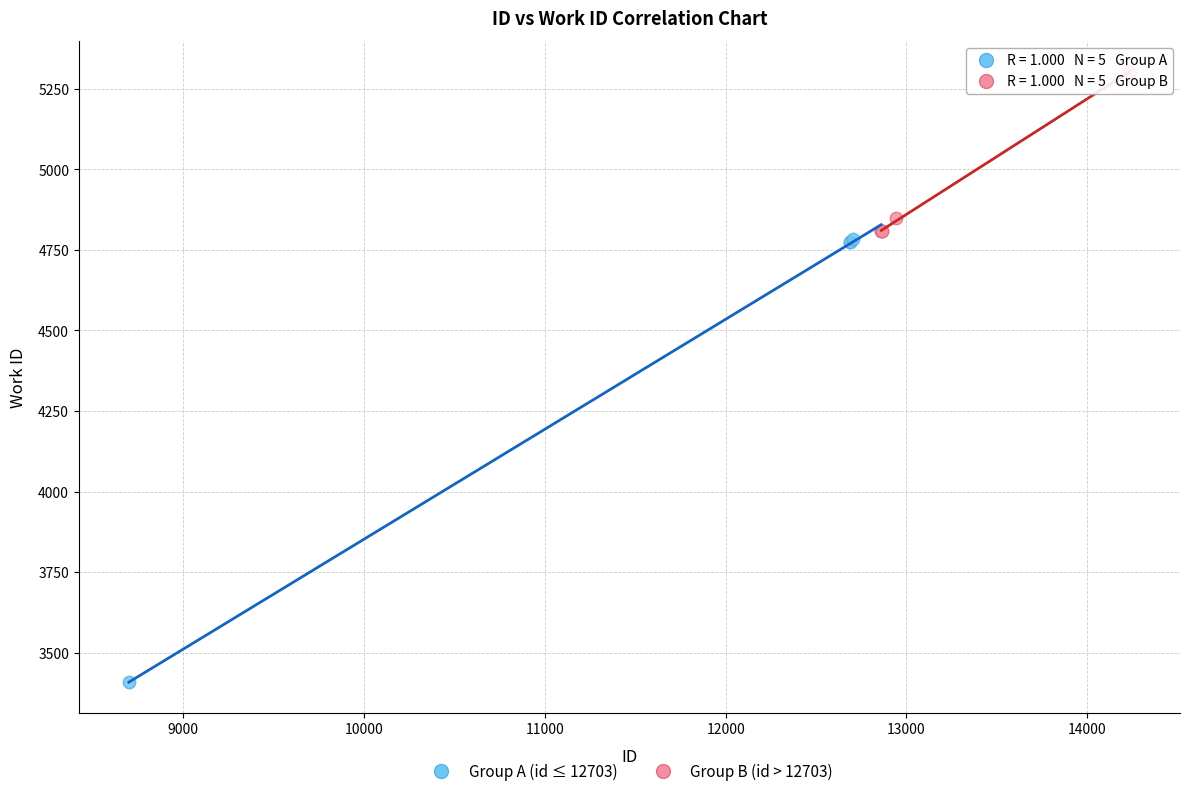

Which series contains the highest Y value?

Group B (id > 12703)